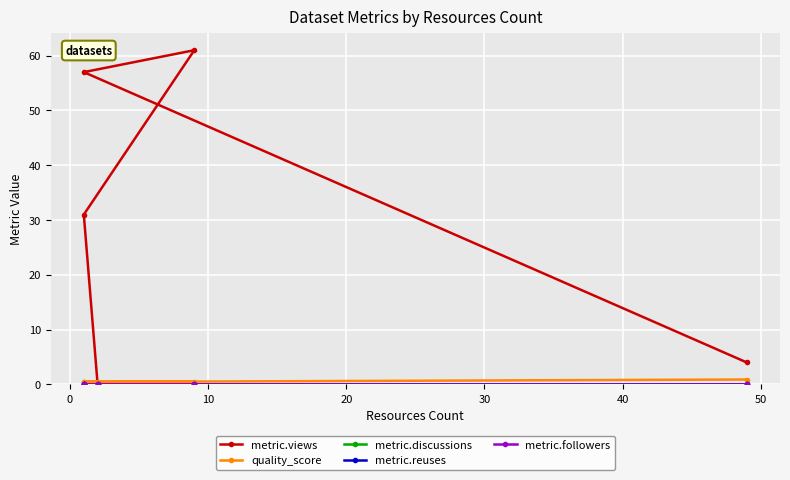

Reading left to right, transcribe all the data shown in this chart.

metric.views: 0.0	31.0	61.0	57.0	4.0
quality_score: 0.4	0.4	0.4	0.4	0.9
metric.discussions: 0.0	0.0	0.0	0.0	0.0
metric.reuses: 0.0	0.0	0.0	0.0	0.0
metric.followers: 0.0	0.0	0.0	0.0	0.0